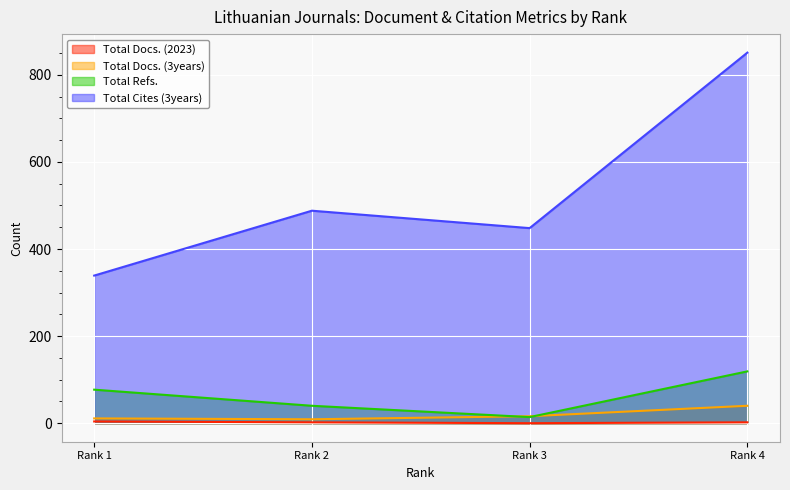

What is the value of the Total Docs. (2023) point at the 1st from the left?

4